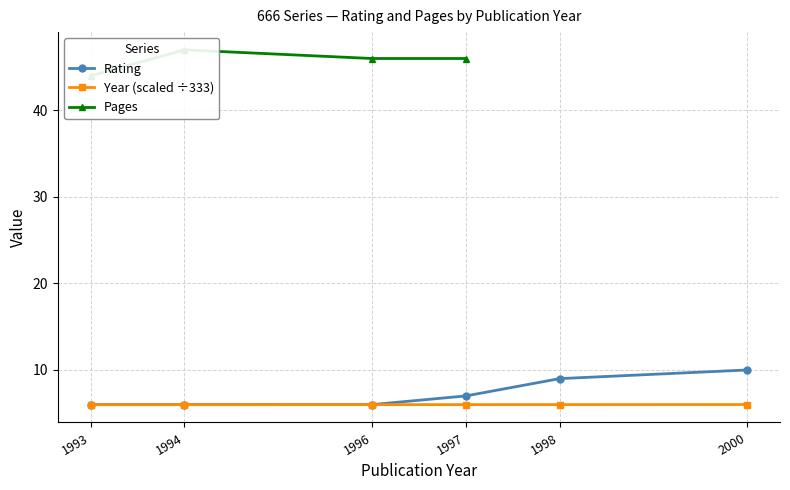

True or false: Pages and Rating cross at least once.

False